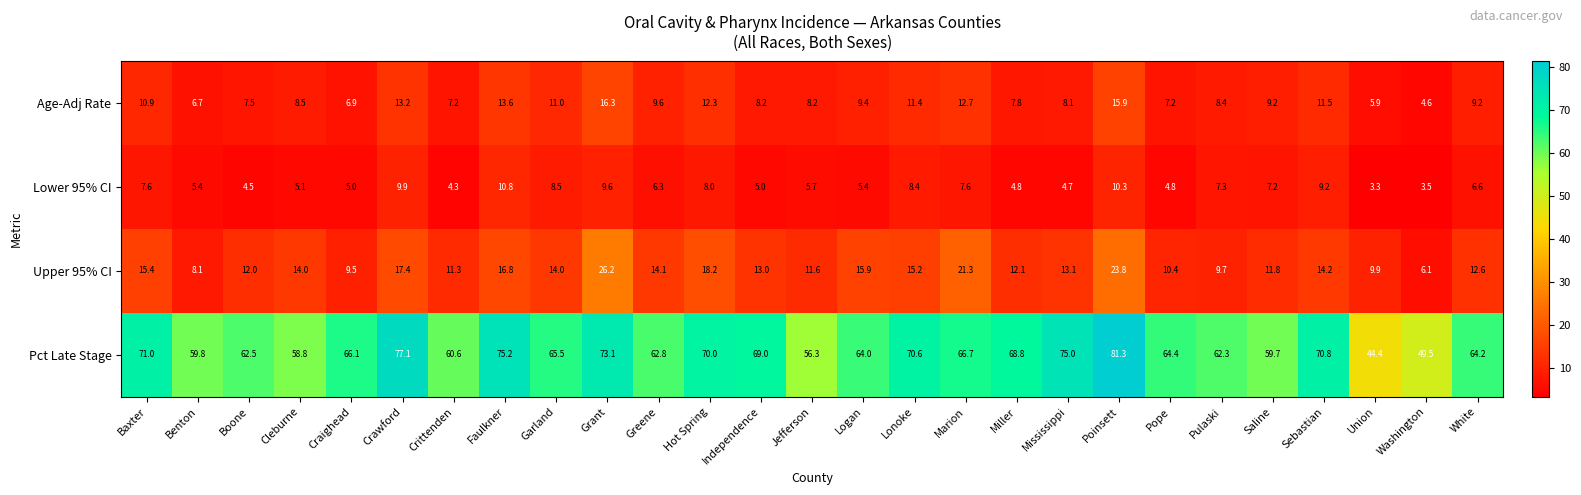

Which label corresponds to the smallest value in the chart?

Union